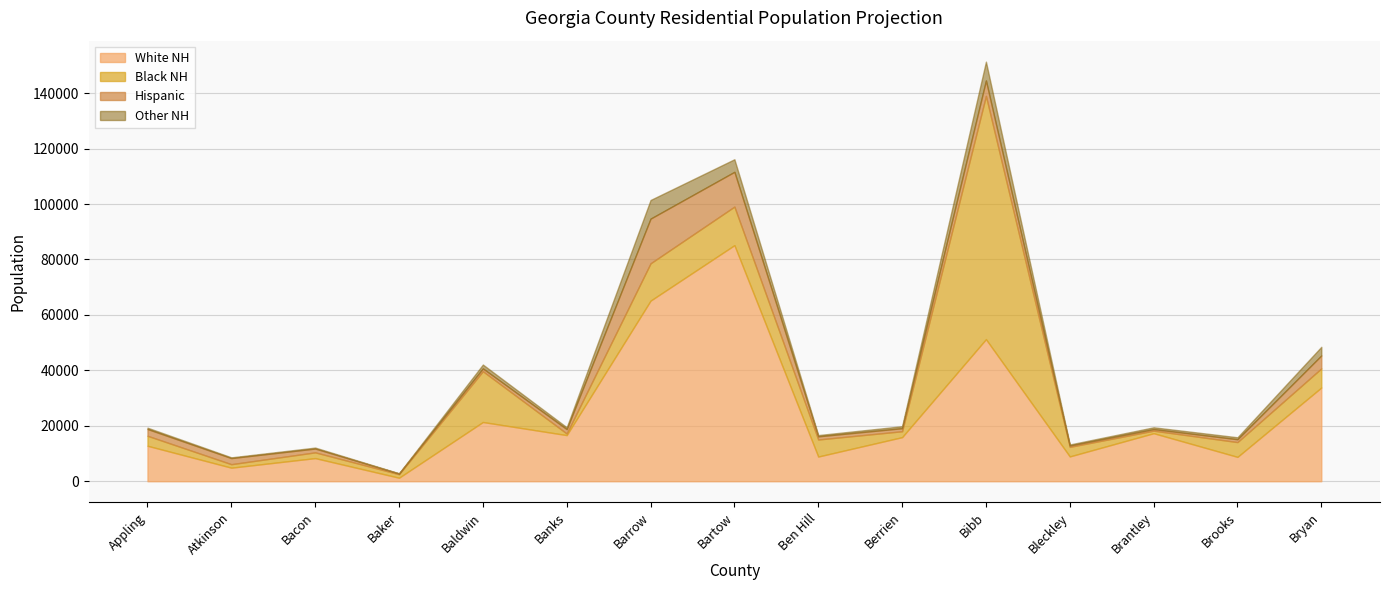

At which category is the sum across all series the highest?

Bibb